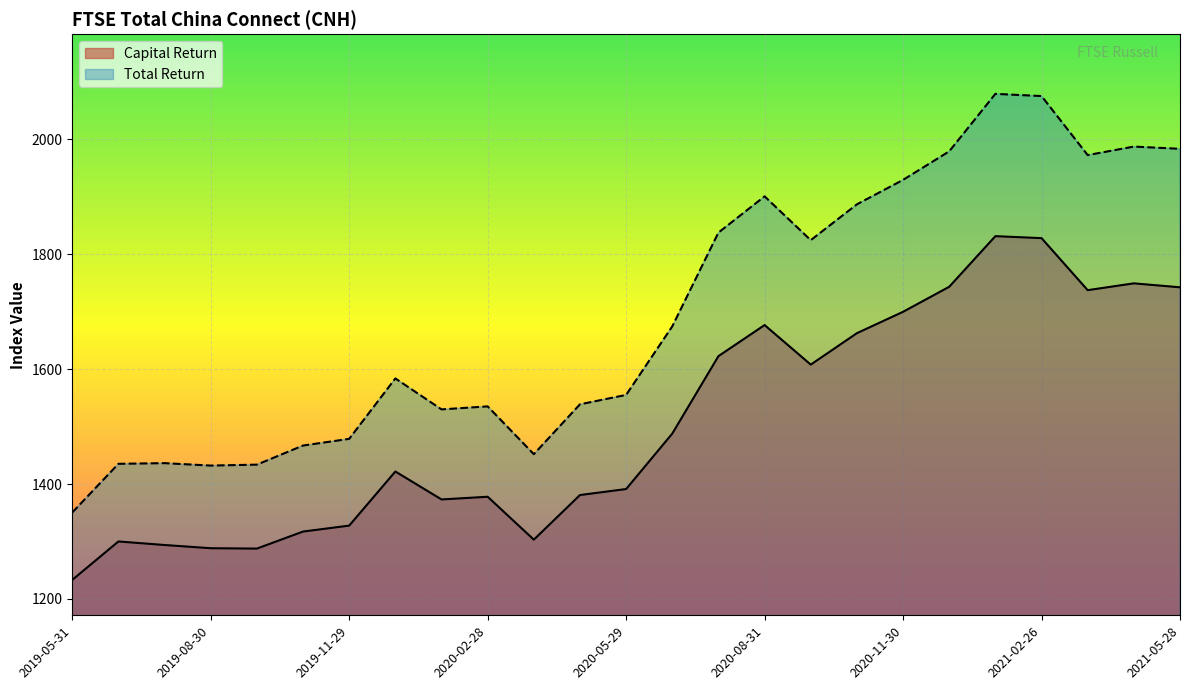

What is the minimum value for Capital Return?

1233.2